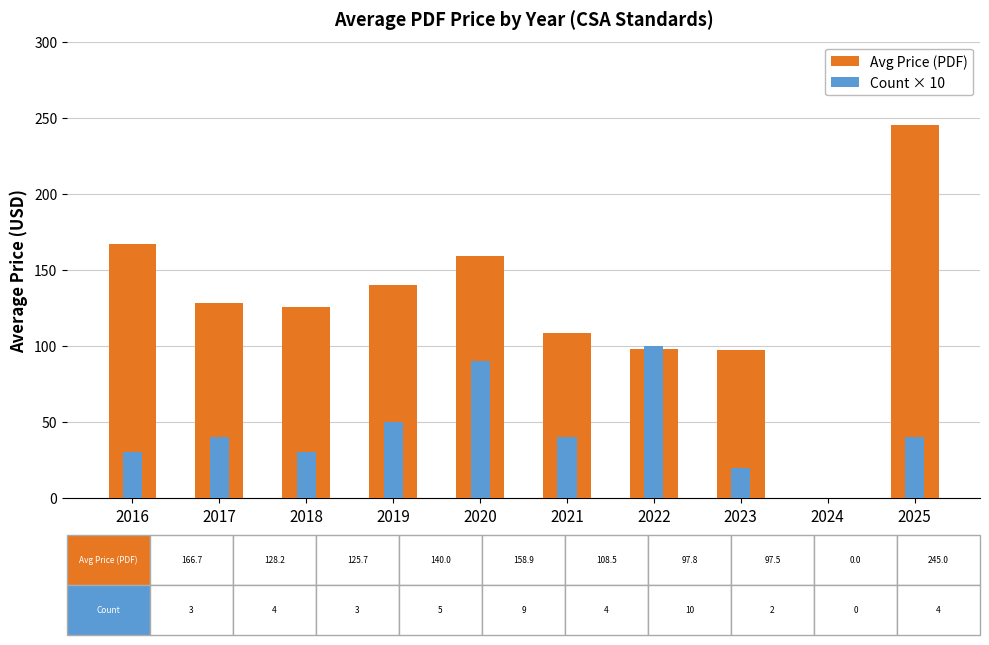

How many values in the Count × 10 series exceed 40?

3